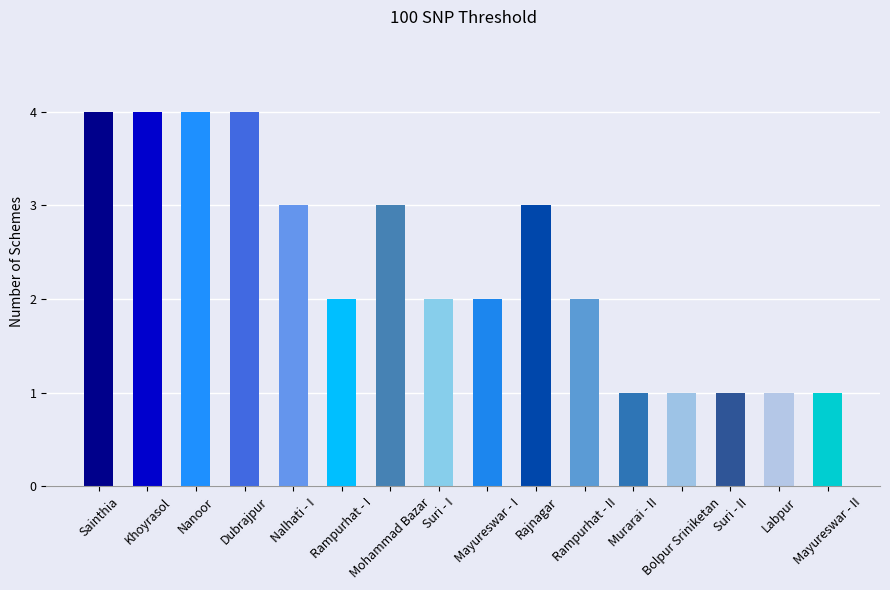

How many categories are shown in the chart?

16